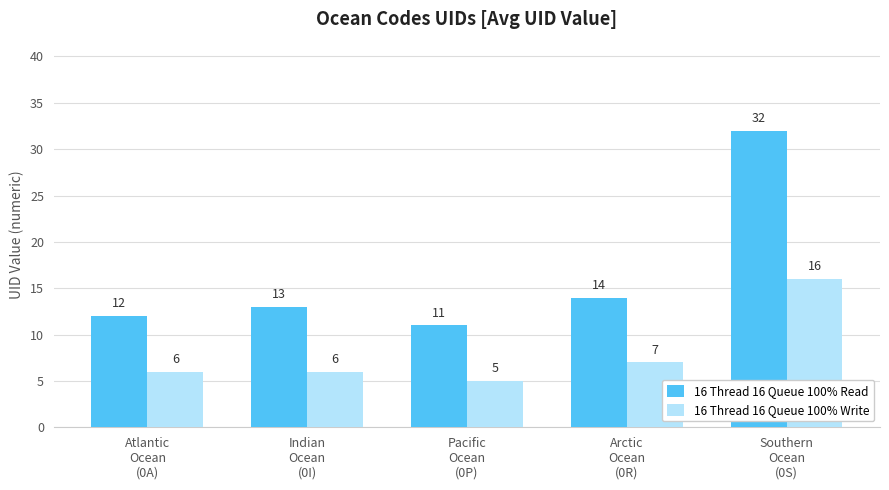

Rank the categories by 16 Thread 16 Queue 100% Read value from lowest to highest.

Pacific
Ocean
(0P), Atlantic
Ocean
(0A), Indian
Ocean
(0I), Arctic
Ocean
(0R), Southern
Ocean
(0S)